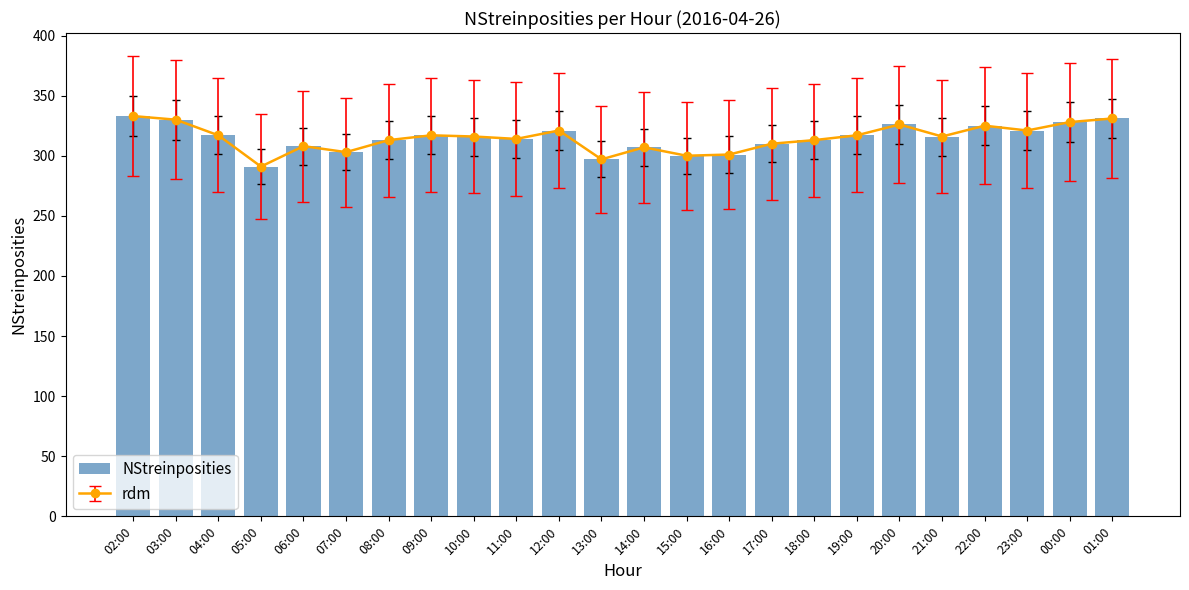

Reading left to right, transcribe all the data shown in this chart.

02:00=333	03:00=330	04:00=317	05:00=291	06:00=308	07:00=303	08:00=313	09:00=317	10:00=316	11:00=314	12:00=321	13:00=297	14:00=307	15:00=300	16:00=301	17:00=310	18:00=313	19:00=317	20:00=326	21:00=316	22:00=325	23:00=321	00:00=328	01:00=331